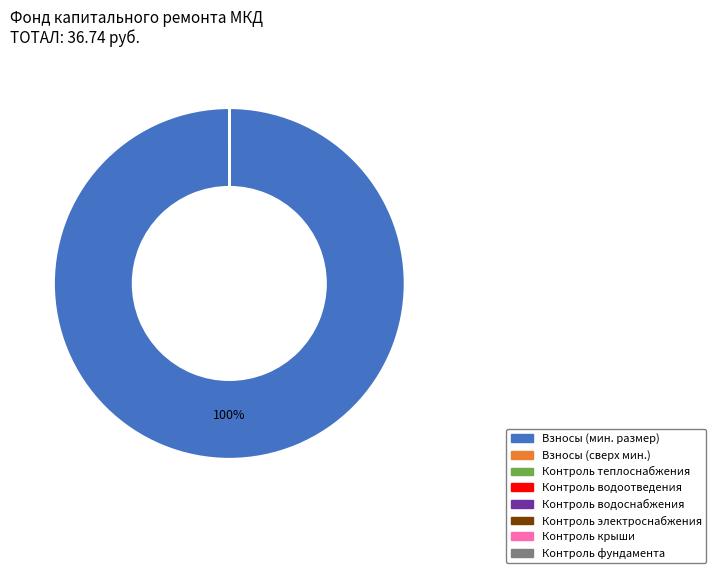

Is there a majority slice in this chart?

Yes